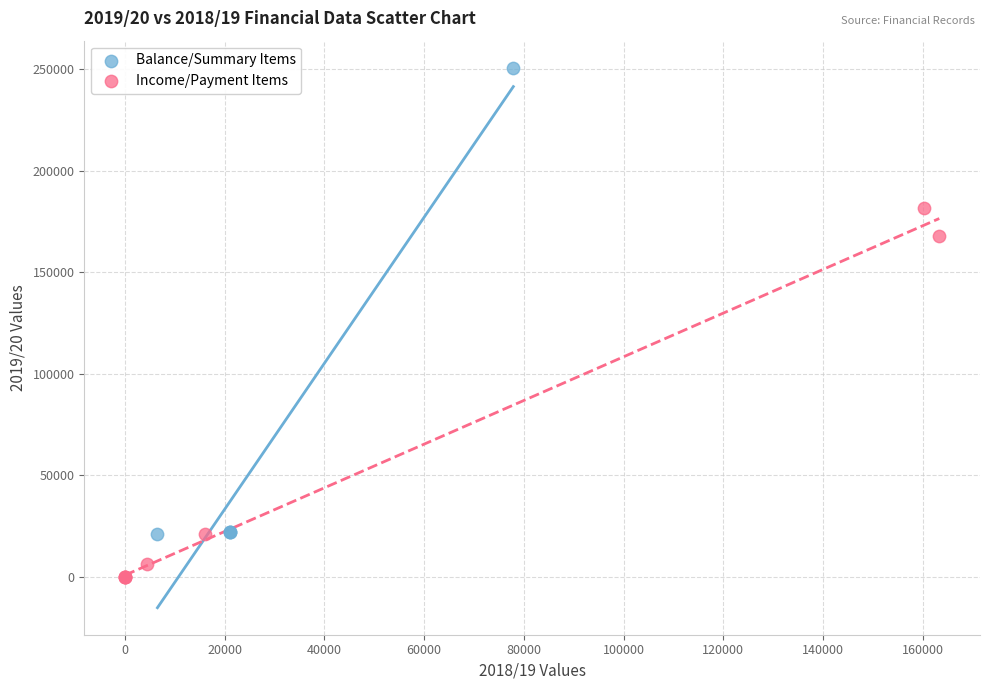

Which series contains the highest Y value?

Balance/Summary Items